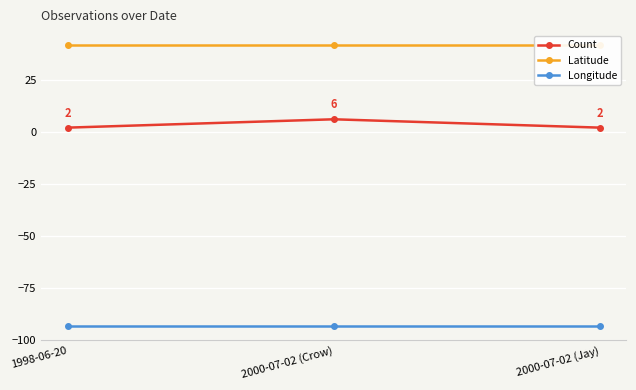

Which series changed the most between 1998-06-20 and 2000-07-02 (Crow)?

Count